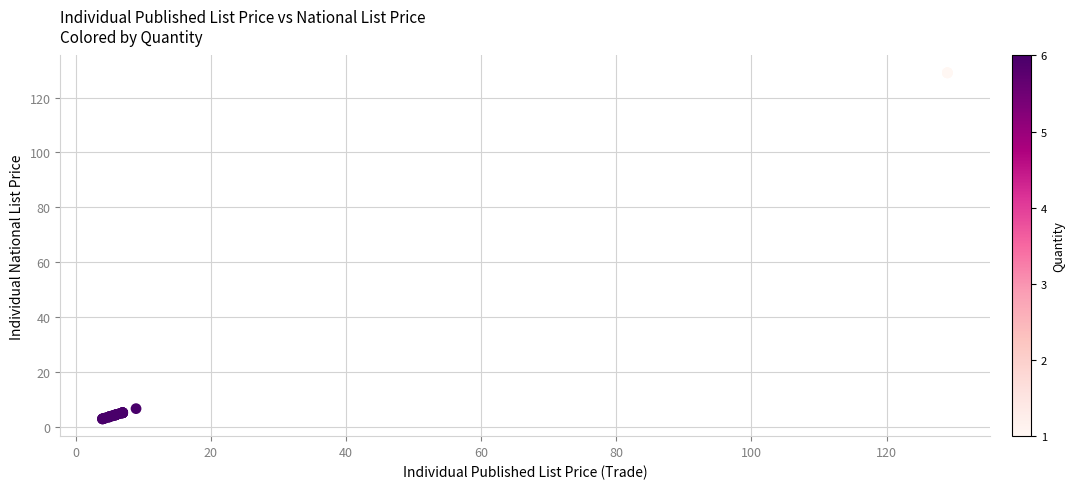

What Y value in the scatter plot is closest to 65?

6.7